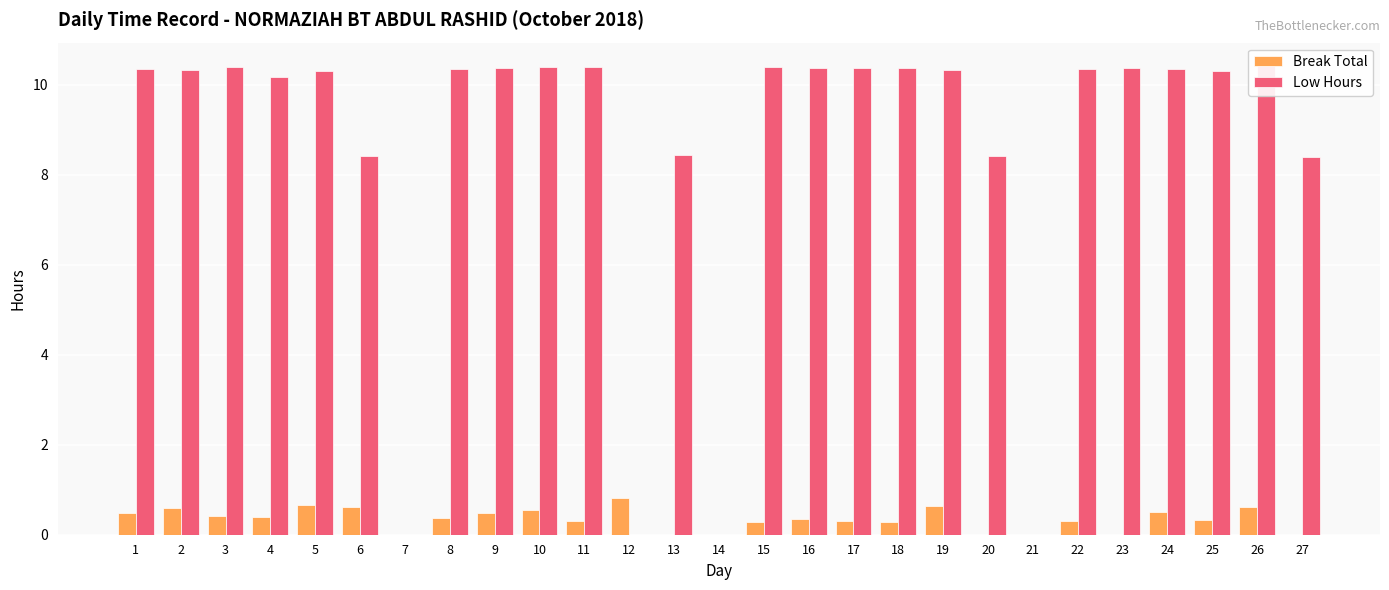

Which series has the largest range (max minus min)?

Low Hours